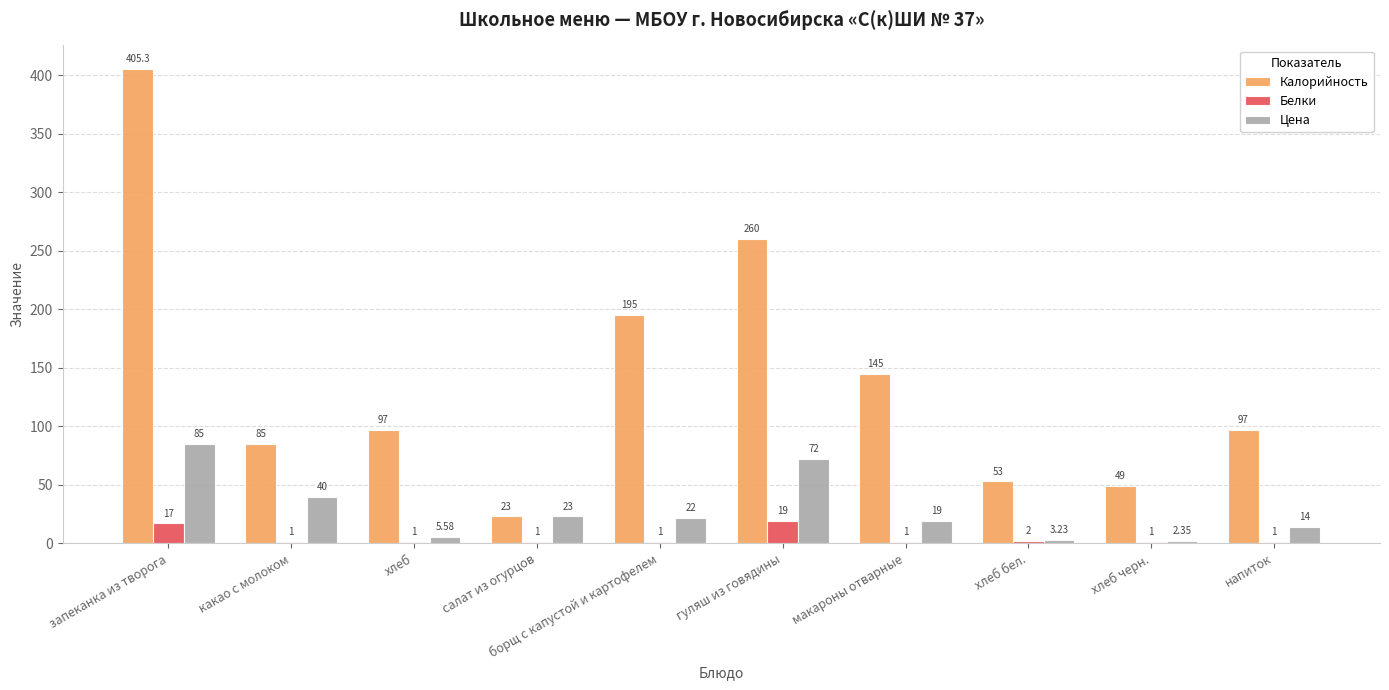

Are the bars grouped side by side (vs. stacked)?

Yes